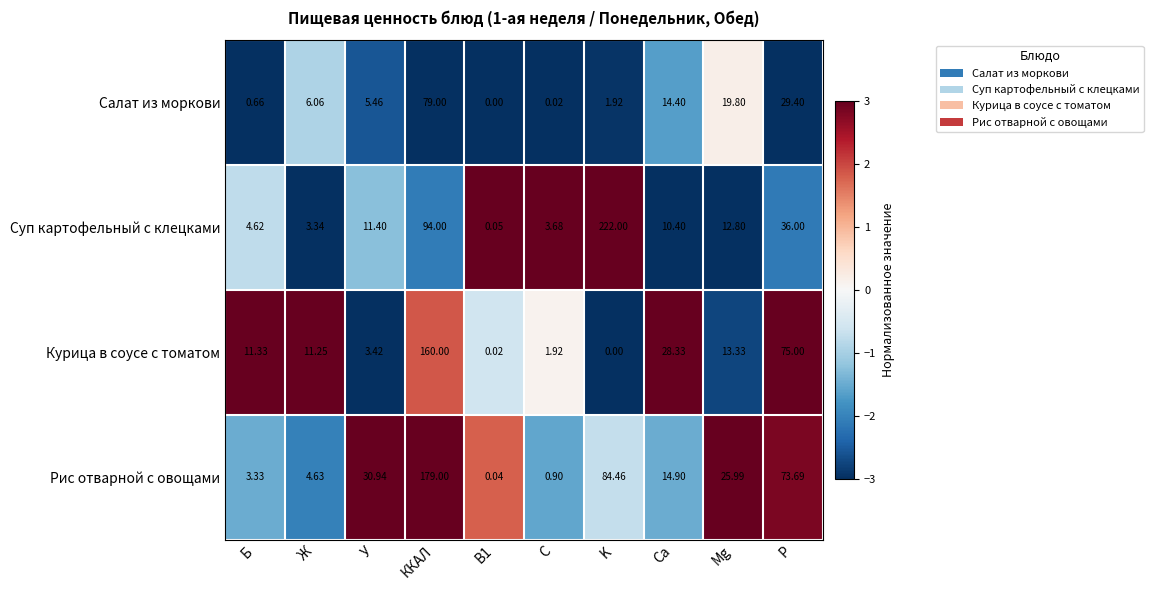

At which label does Курица в соусе с томатом first exceed 11?

Б